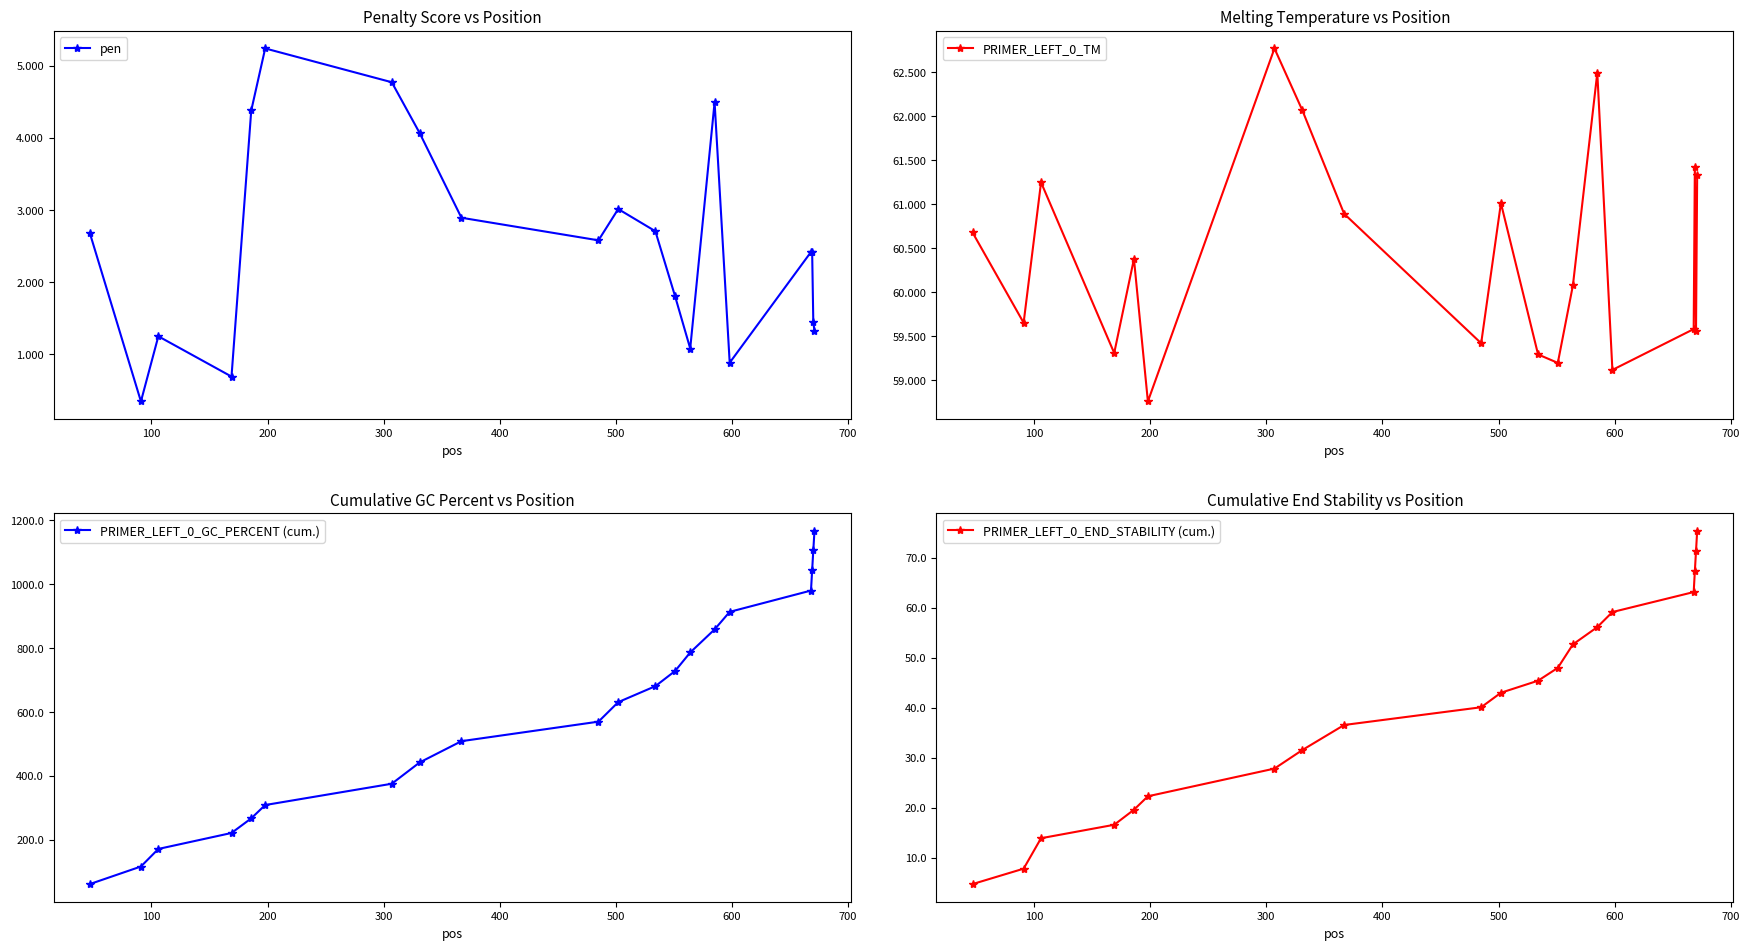

What is the average value of the PRIMER_LEFT_0_END_STABILITY (cum.) series?

40.1